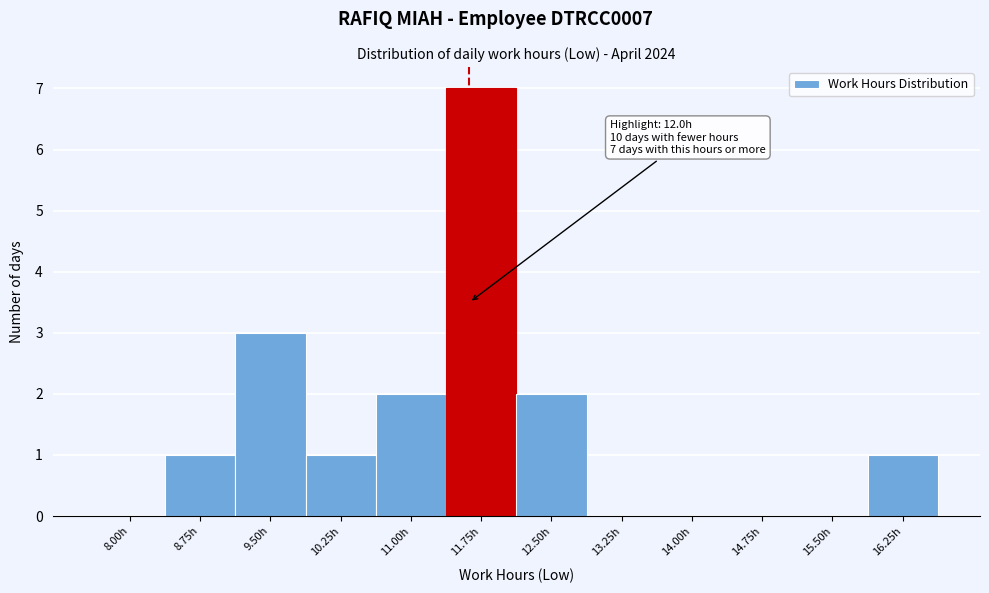

Reading left to right, what are all the values shown in this chart?

8.00h=0	8.75h=1	9.50h=3	10.25h=1	11.00h=2	11.75h=7	12.50h=2	13.25h=0	14.00h=0	14.75h=0	15.50h=0	16.25h=1